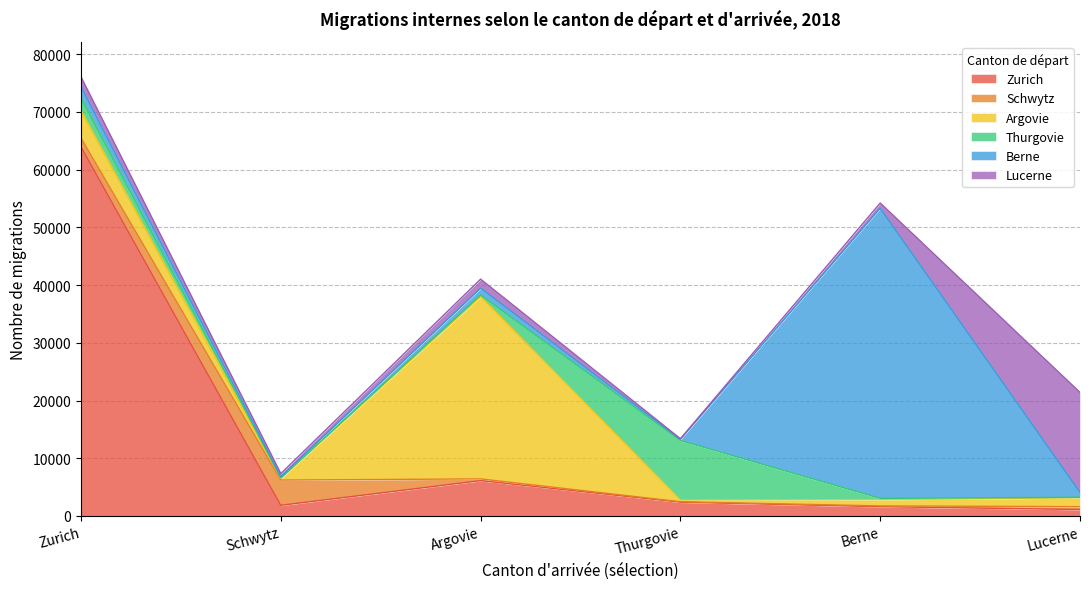

How many categories are shown in the chart?

6